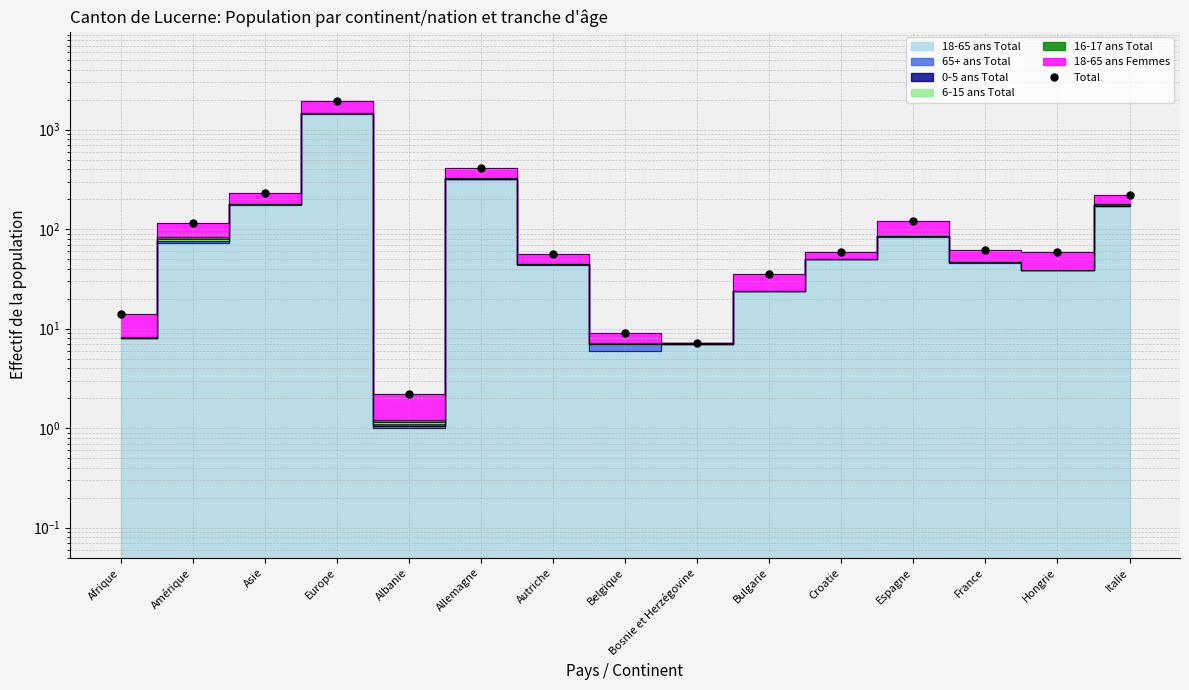

What is the change in value from Afrique to Hongrie?

+45.0